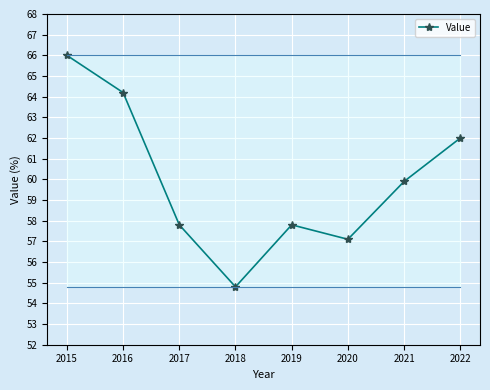

How many data points are less than 59?

4